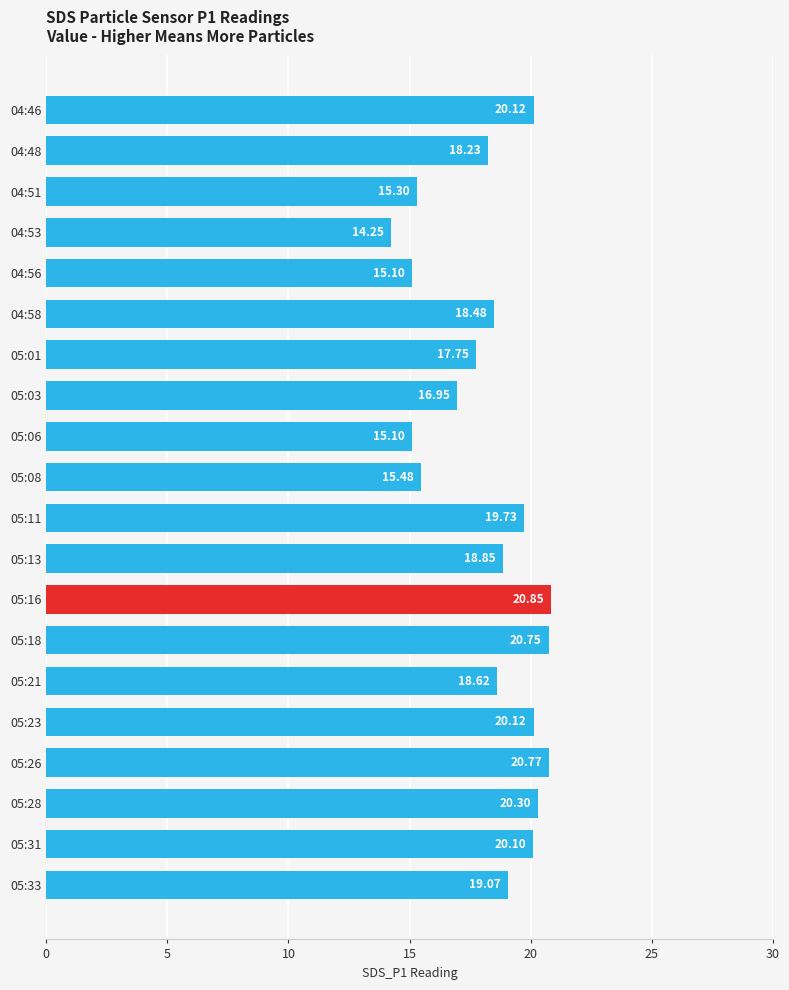

What is the average value?

18.3